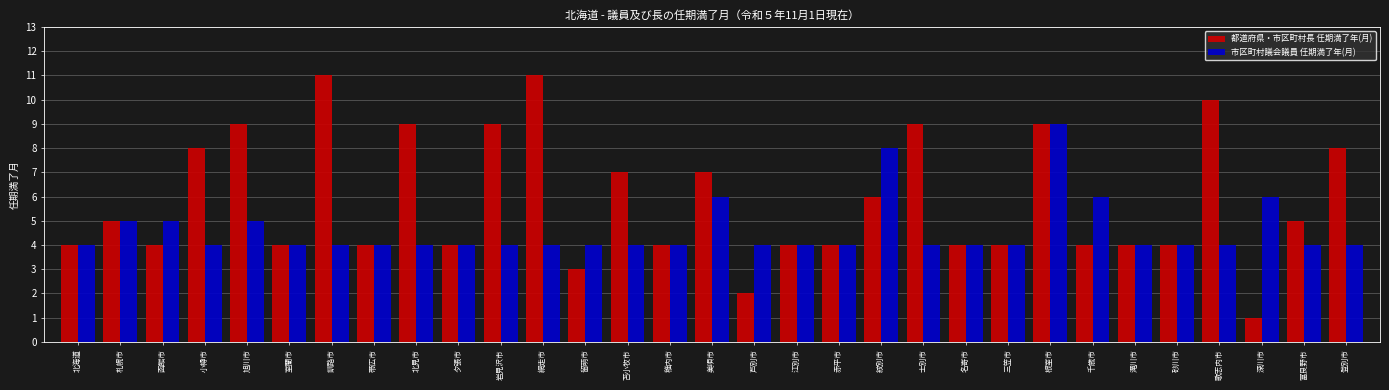

What is the average value of the 都道府県・市区町村長 任期満了年(月) series?

6